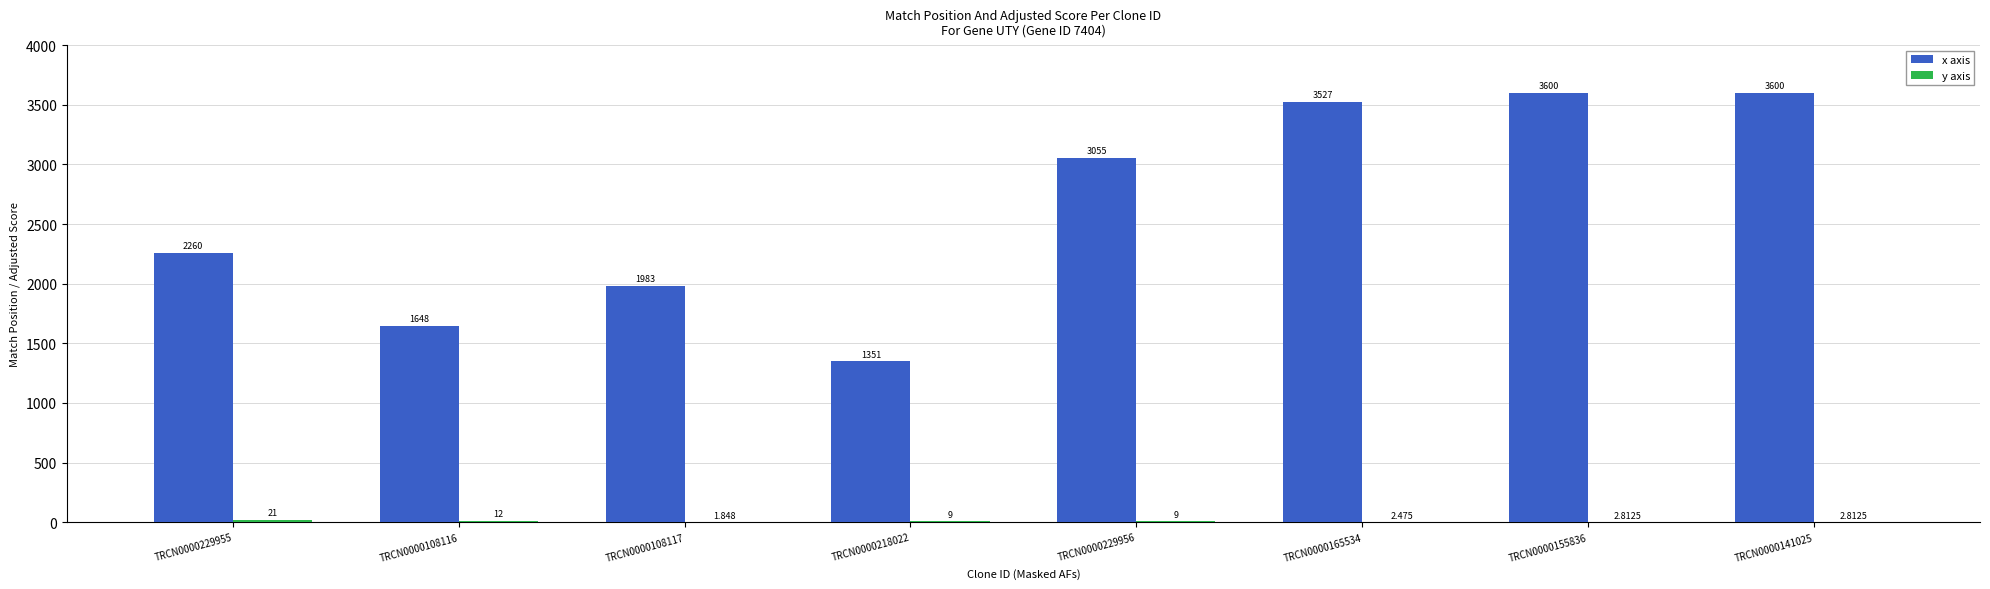

Which series has the largest total across all categories?

x axis